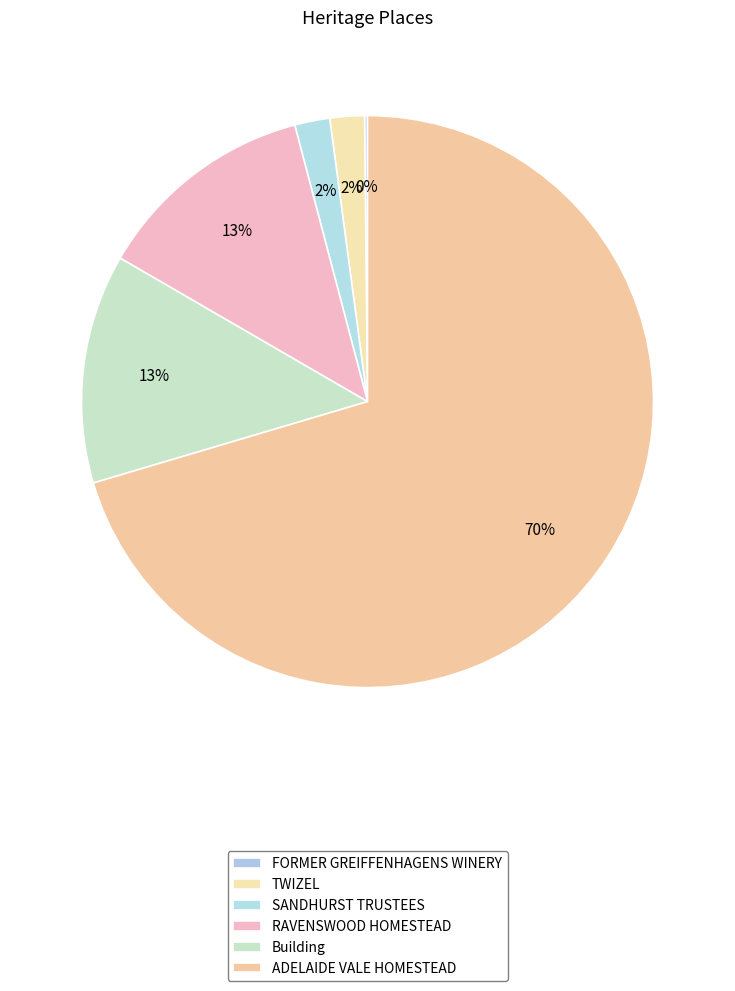

The SANDHURST TRUSTEES slice represents 14% of the pie. True or false?

False